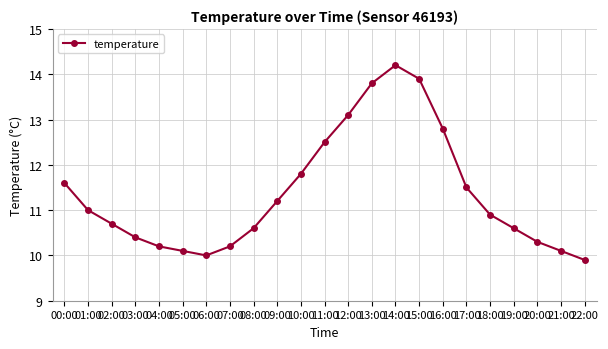

What is the ratio of the value at 10:00 to the value at 21:00?

1.2